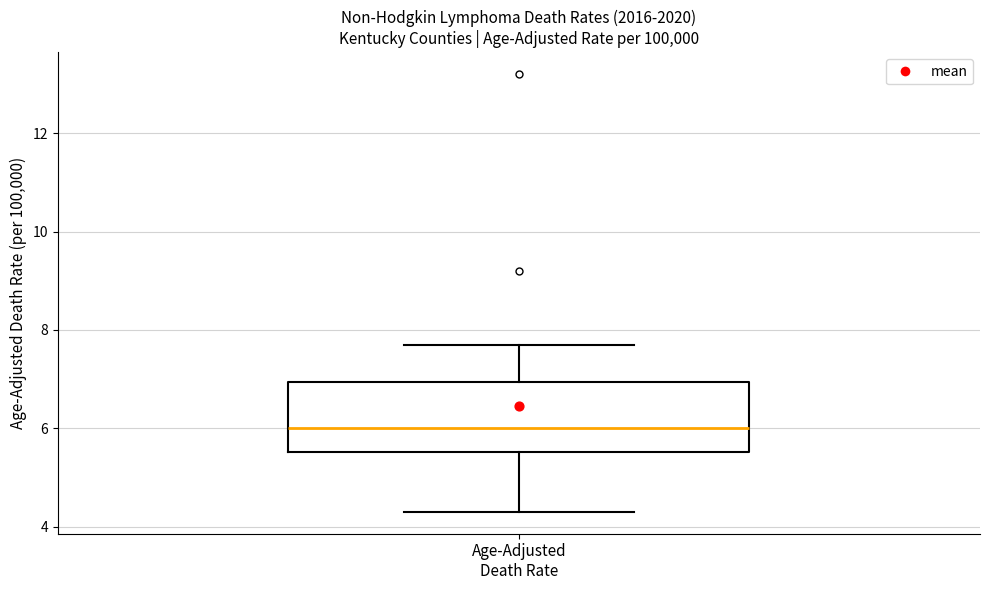

Where is the lower edge of the box for Age-Adjusted Death Rate on the y-axis? The values are not printed on the chart, so give them approximately, as read against the axis.

5.6